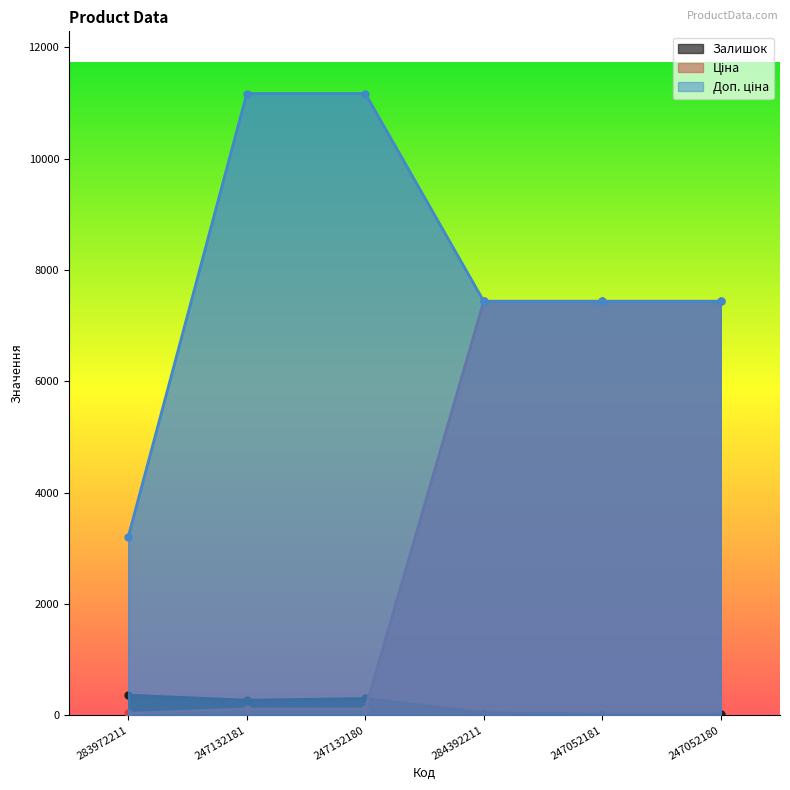

True or false: Залишок has a value of 407.2 at 247132181.

False